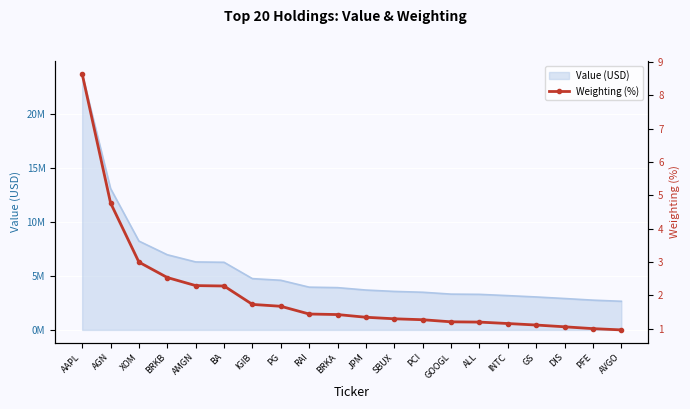

True or false: there are more than 2 points higher than both neighbors.

False